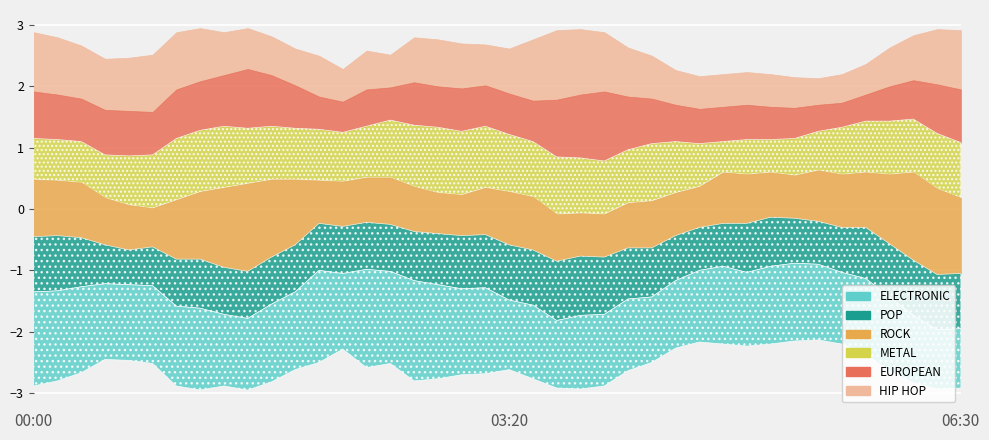

Rank the series by their maximum value, from lowest to highest.

POP, METAL, HIP HOP, EUROPEAN, ROCK, ELECTRONIC